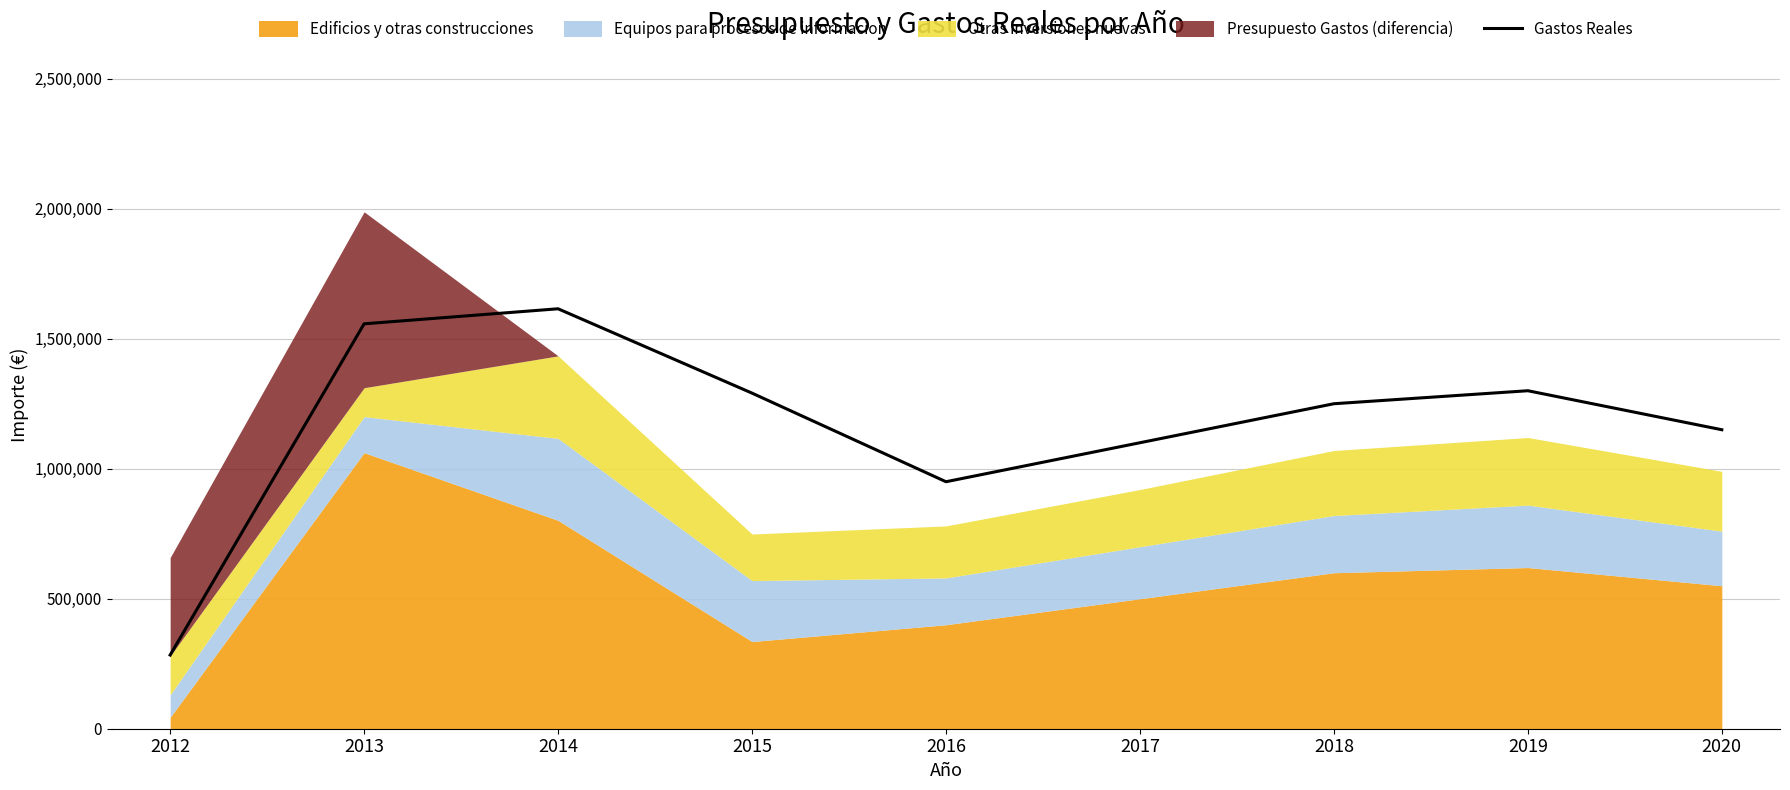

What is the approximate value at 2018?

1250000.0